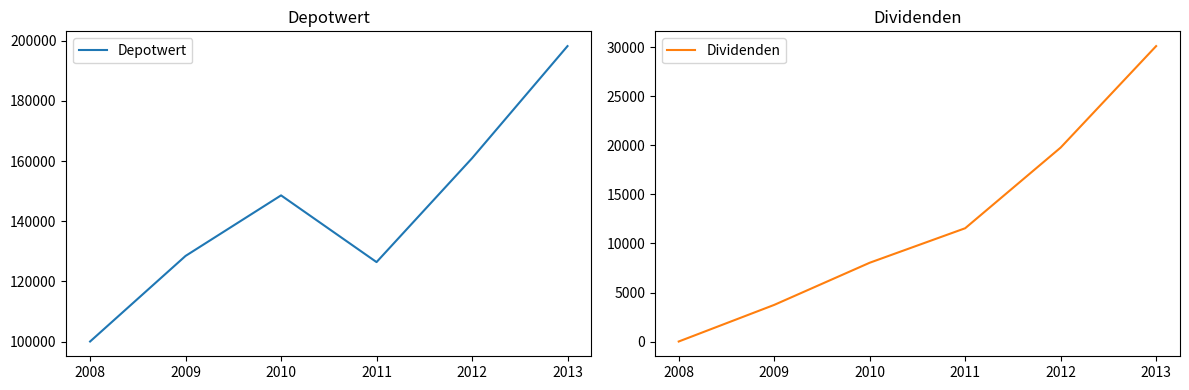

What is the difference between the maximum and minimum values in the Depotwert series?

98193.4